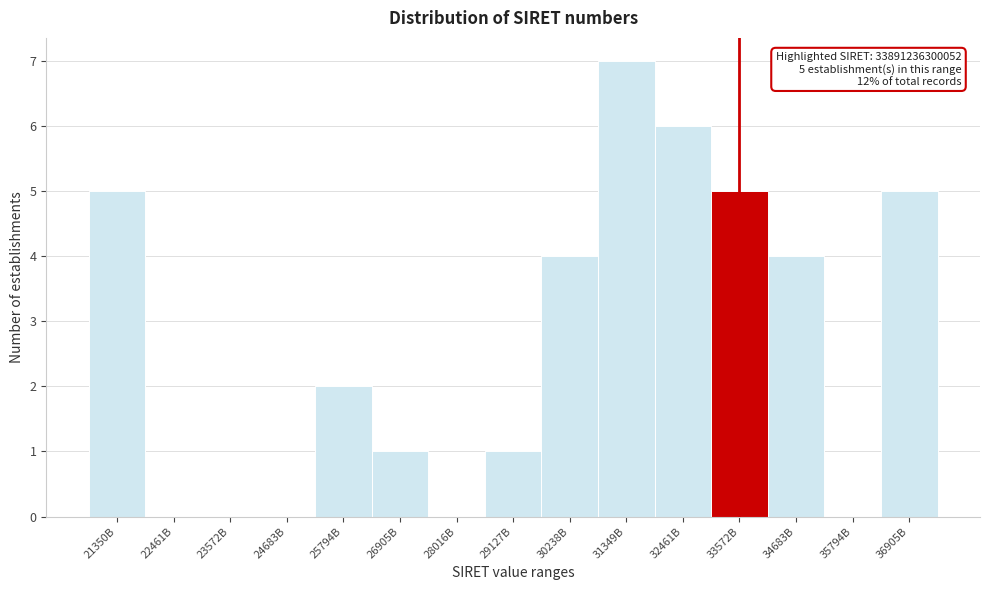

Reading right to left, what are all the values shown in this chart?

36905B=5	35794B=0	34683B=4	33572B=5	32461B=6	31349B=7	30238B=4	29127B=1	28016B=0	26905B=1	25794B=2	24683B=0	23572B=0	22461B=0	21350B=5